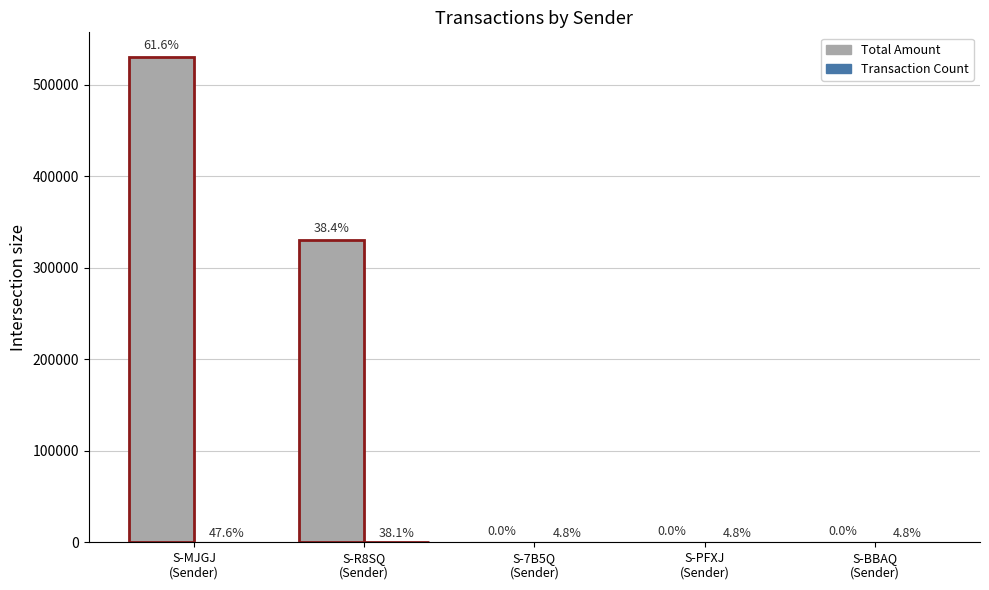

True or false: Transaction Count has a value of 1.6 at S-BBAQ
(Sender).

False